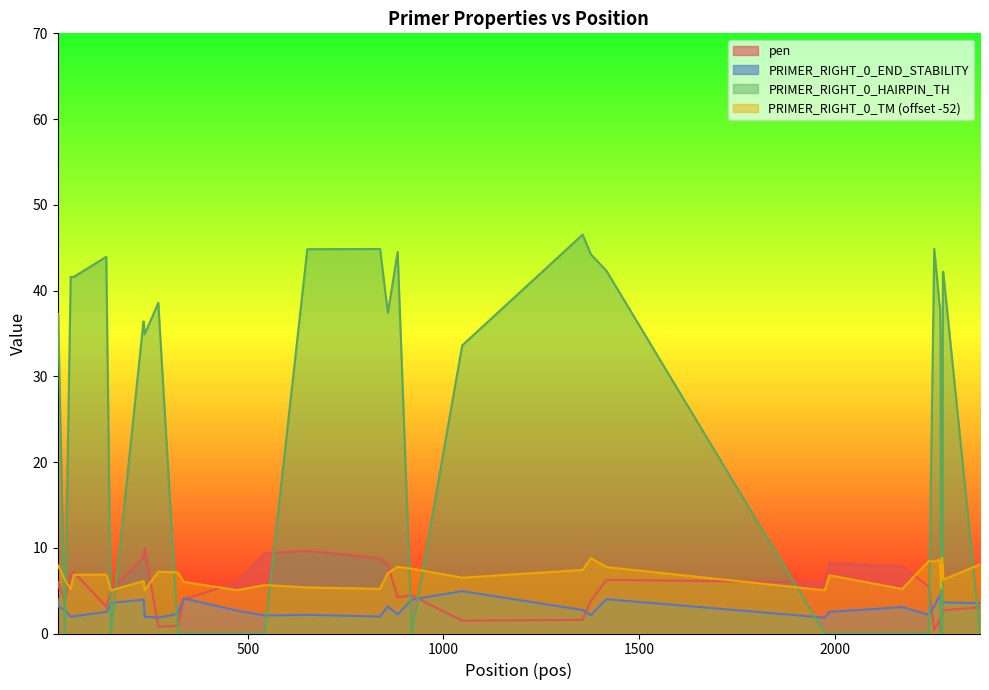

True or false: PRIMER_RIGHT_0_HAIRPIN_TH has more than 1 points higher than both neighbors.

True